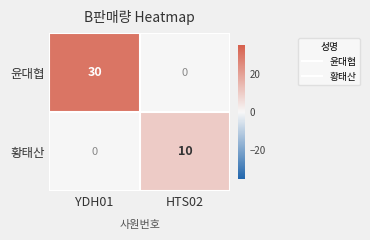

Reading left to right, list all the values displayed in this chart.

윤대협: 30	0
황태산: 0	10